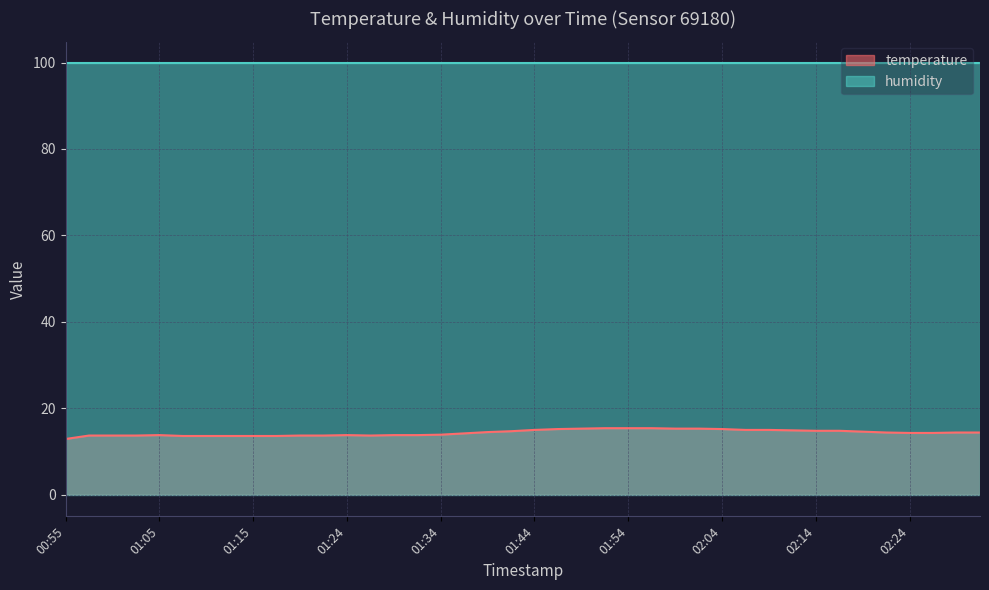

At which category does the chart reach its minimum across all series?

00:55